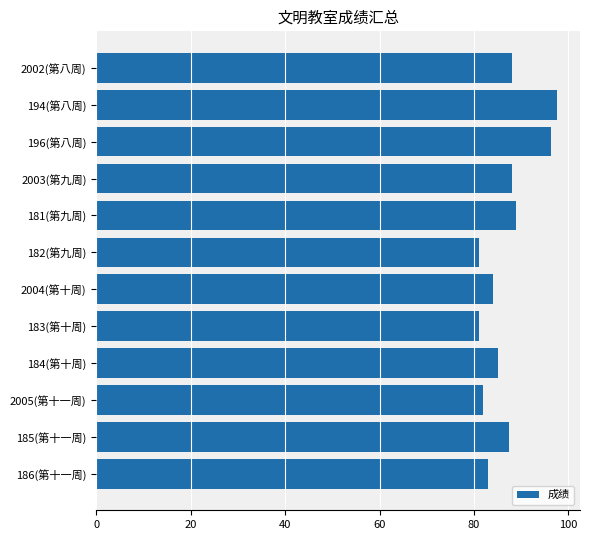

What is the greatest value displayed?

97.6